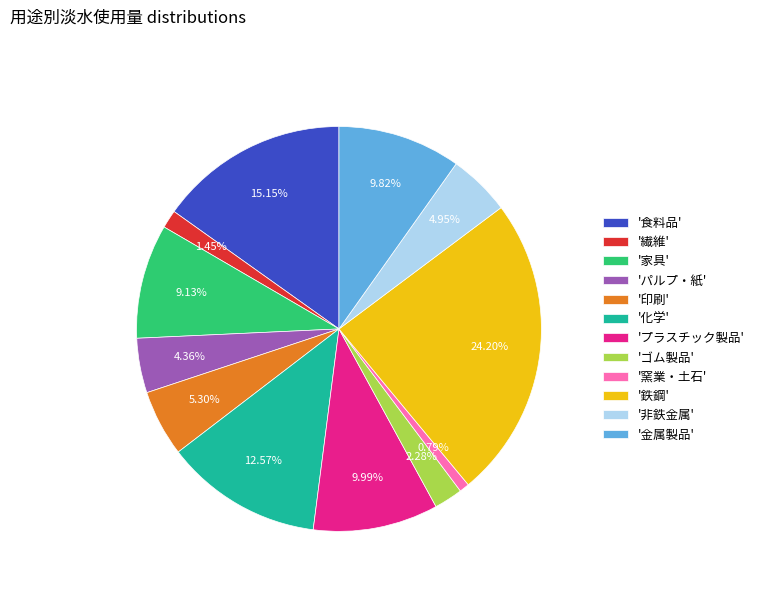

Does '印刷' account for over 50% of the chart?

No